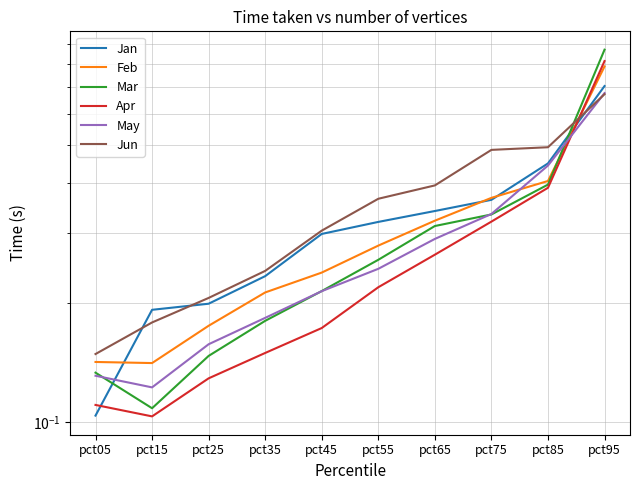

What is the difference between the second highest and second lowest values in the Jun series?

0.3